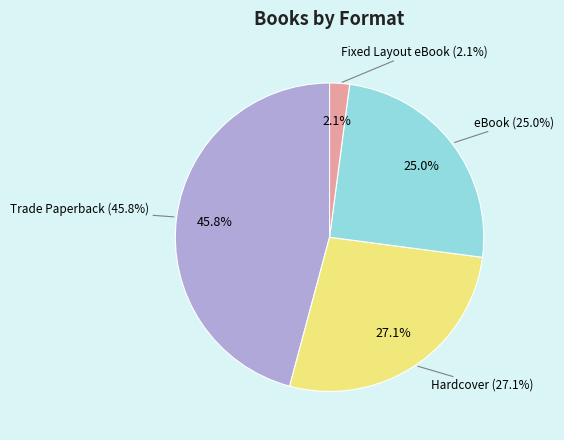

Count the number of slices in the pie.

4